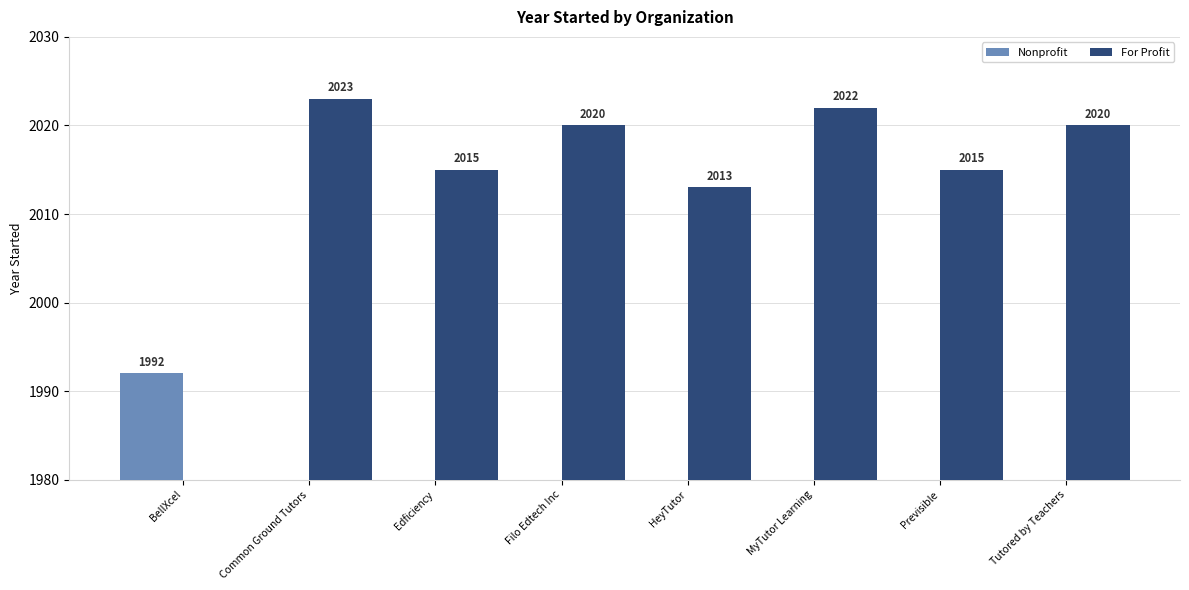

Rank the series by their maximum value, from lowest to highest.

Nonprofit, For Profit